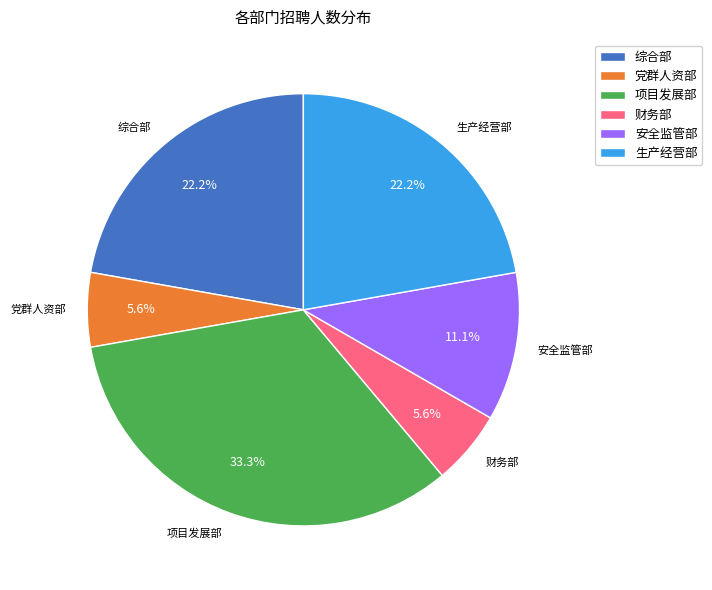

To the nearest percent, what is the difference between the largest and smallest slice percentages?

28%